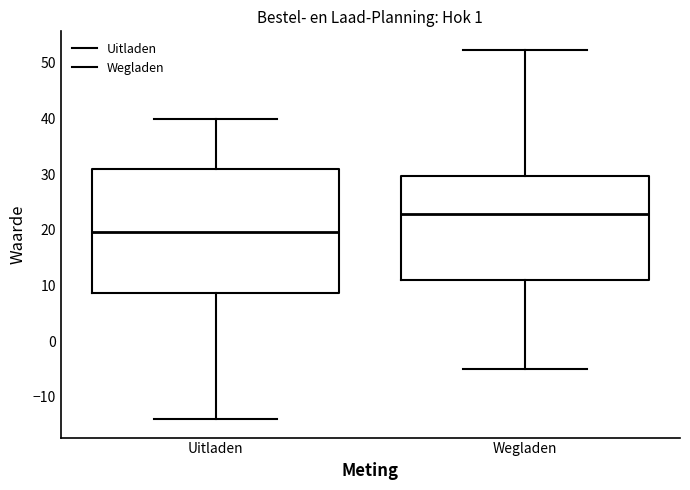

Reading left to right, transcribe this box plot: for each box, give where its median line is, the range the box spans, and where its two whiskers end, as read against the y-axis. The values are not printed on the chart, so give them approximately, as read against the axis.

Uitladen: median 20, box 9 to 31, whiskers -14 to 40
Wegladen: median 23, box 11 to 30, whiskers -5 to 52